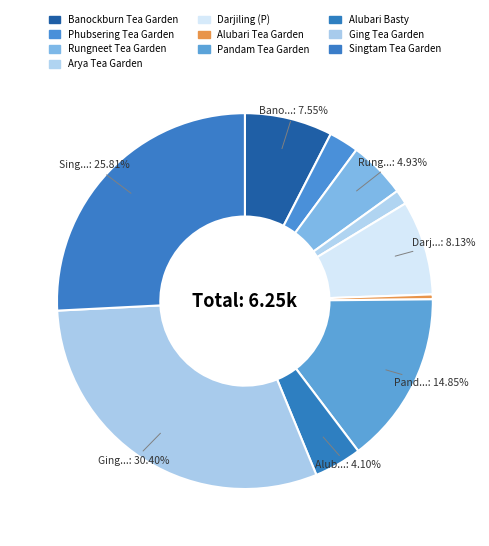

Does Phubsering Tea Garden account for over 50% of the chart?

No